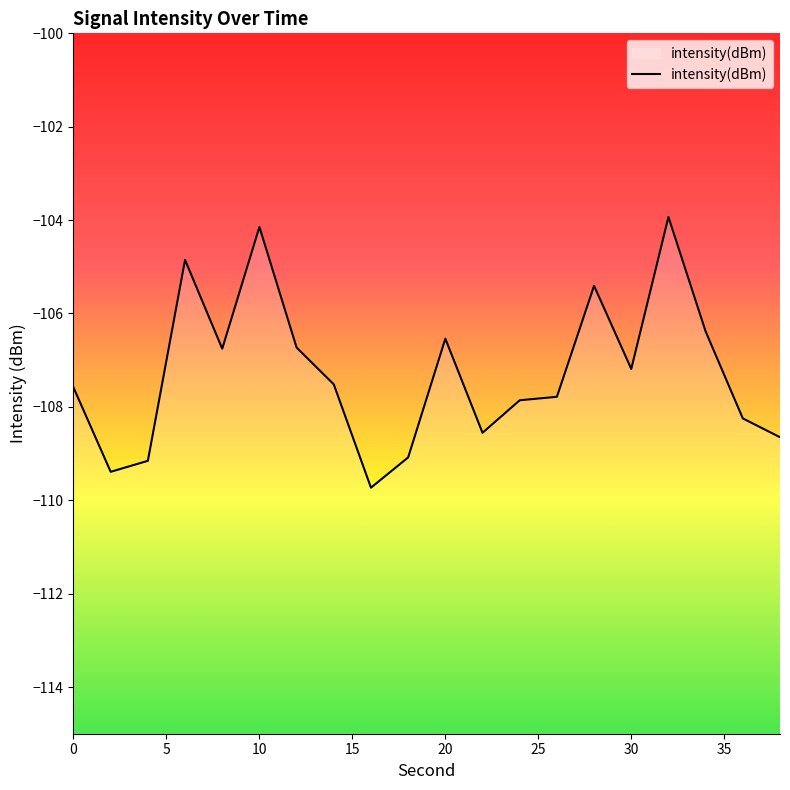

What is the greatest value displayed?

-103.9